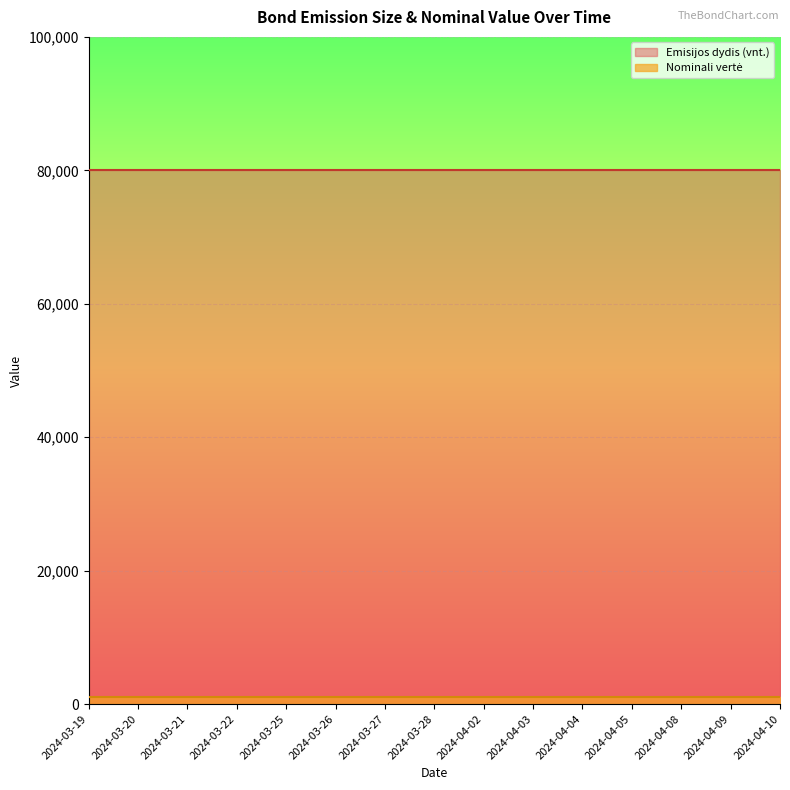

At which label is Emisijos dydis (vnt.) closest to 80000?

2024-03-19